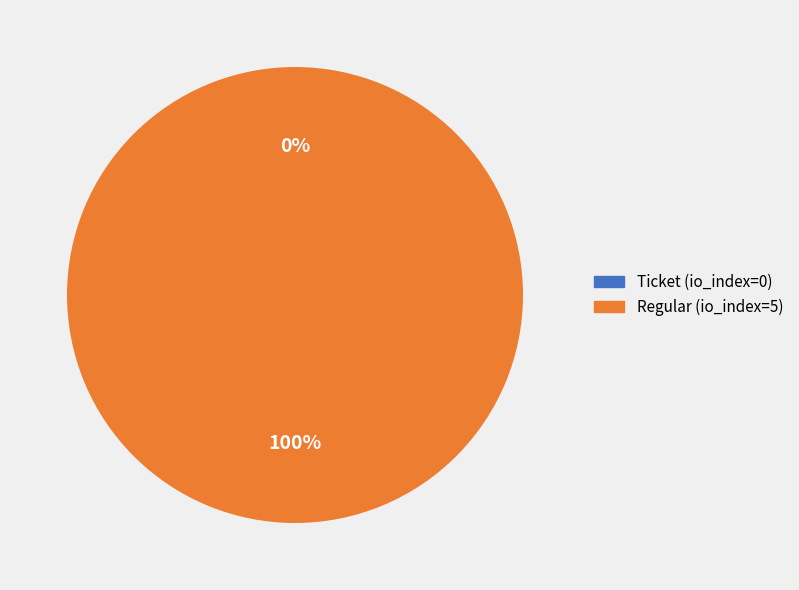

The Ticket (io_index=0) slice represents 0% of the pie. True or false?

True